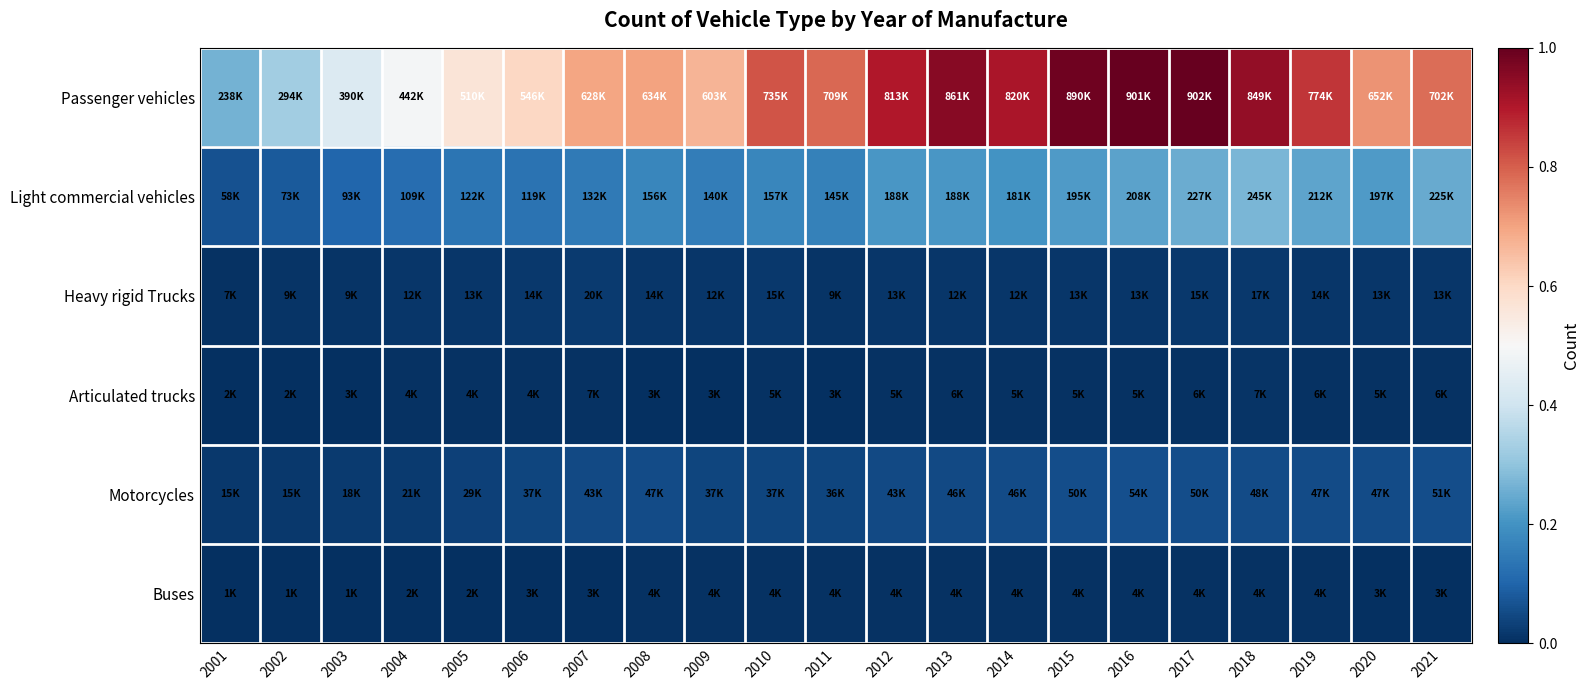

Which category has the highest value across all series?

2017